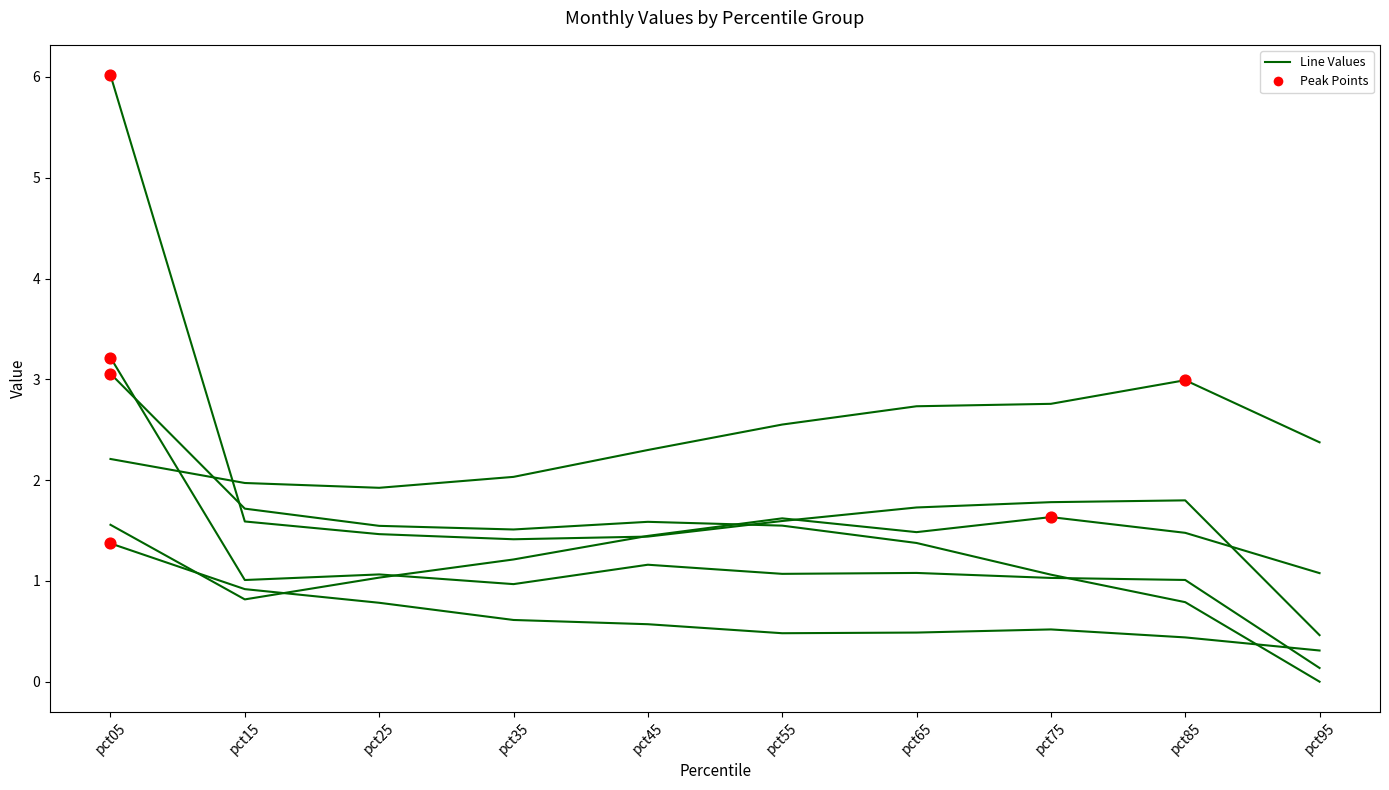

Does the chart have visible grid lines?

No